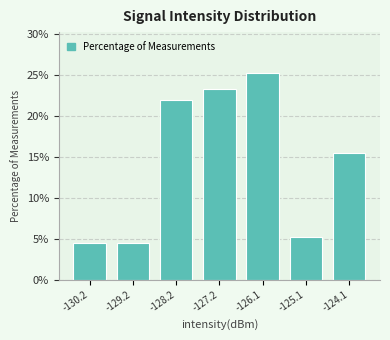

Reading left to right, transcribe this chart: for each bar, give the range it covers on the x-axis and its height. Neither the bar edges nor the heights are printed on the chart, so give them approximately, as read against the axes.

-130.8 to -129.8: 4.5
-129.8 to -128.6: 4.5
-128.6 to -127.6: 22.0
-127.6 to -126.6: 23.0
-126.6 to -125.6: 25.0
-125.6 to -124.6: 5.0
-124.6 to -123.6: 15.5